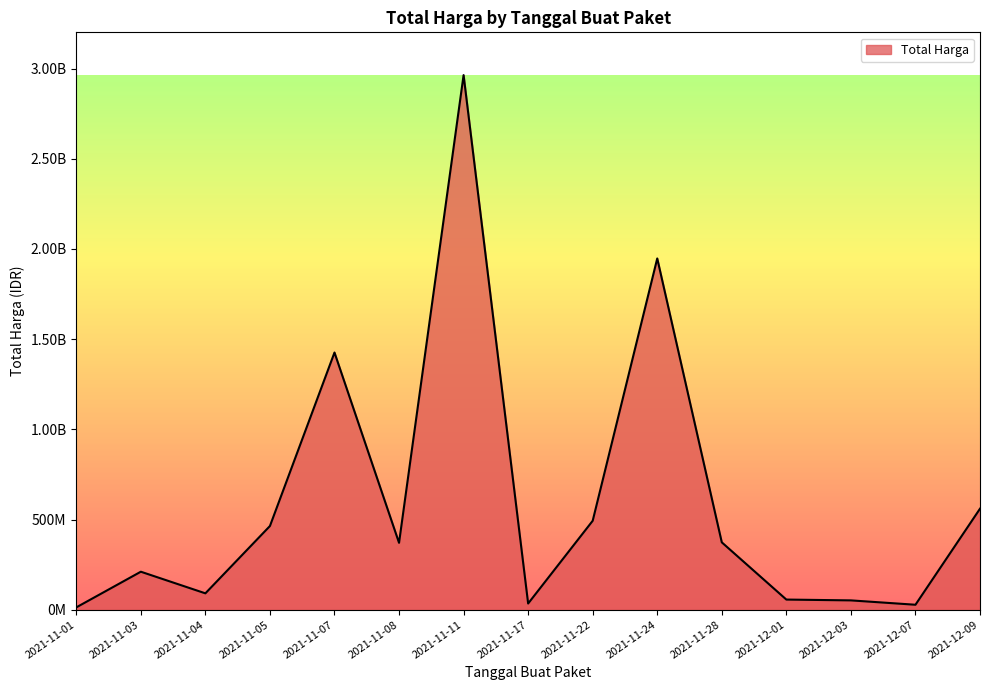

The value at 2021-11-17 is 51884260. True or false?

False